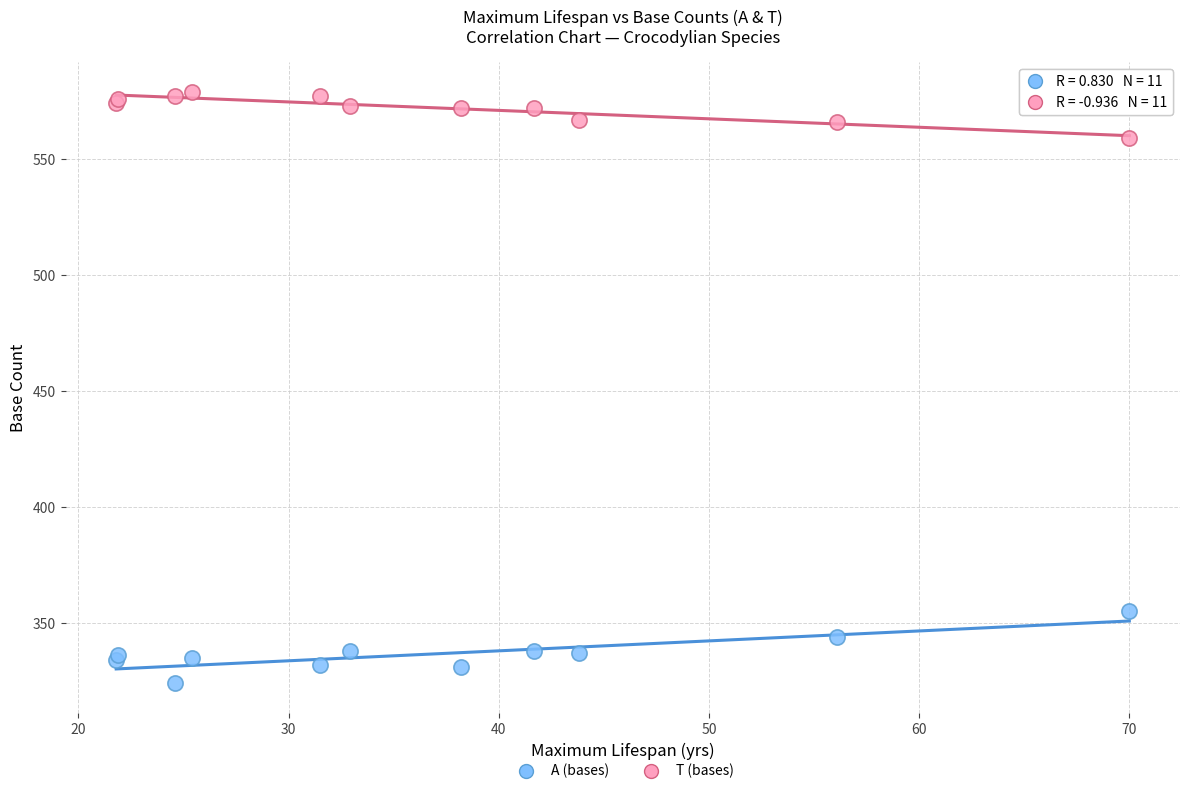

Across all series, what Y value is closest to 451?

355